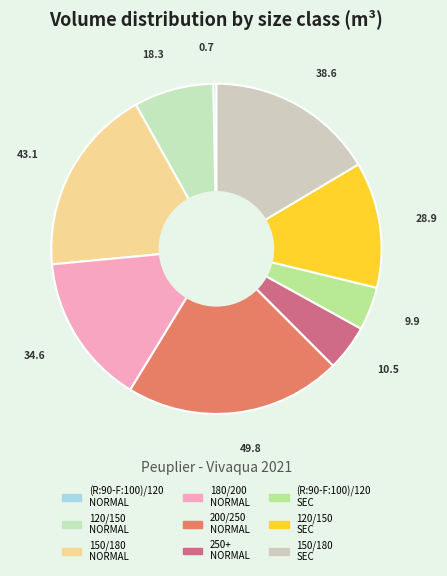

Does (R:90-F:100)/120 SEC account for over 50% of the chart?

No